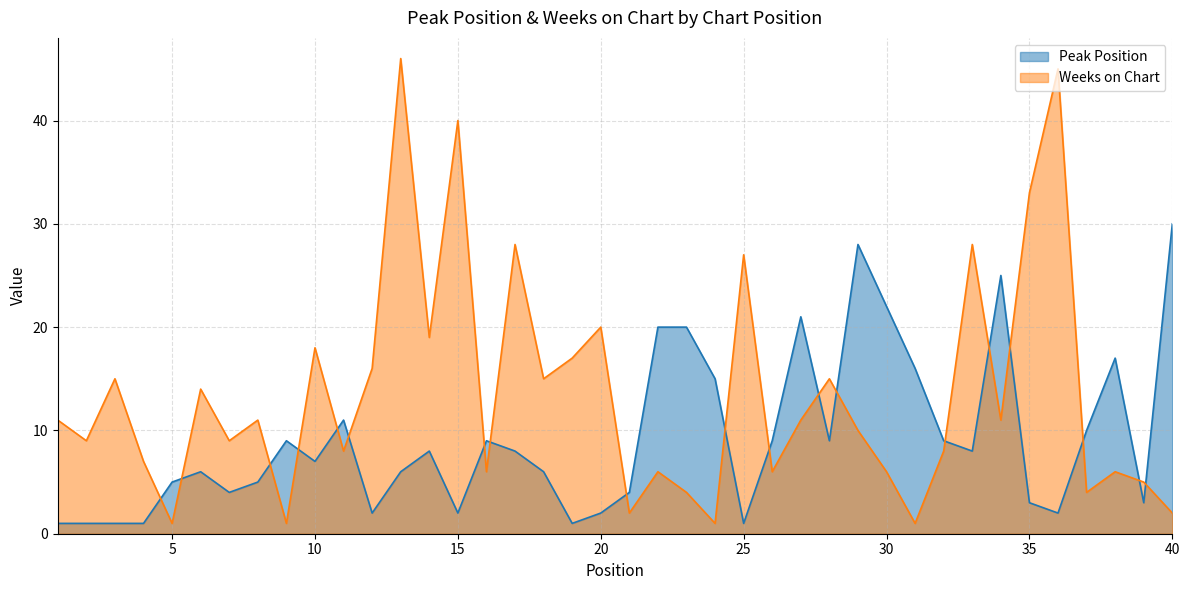

How many series are shown in this chart?

2